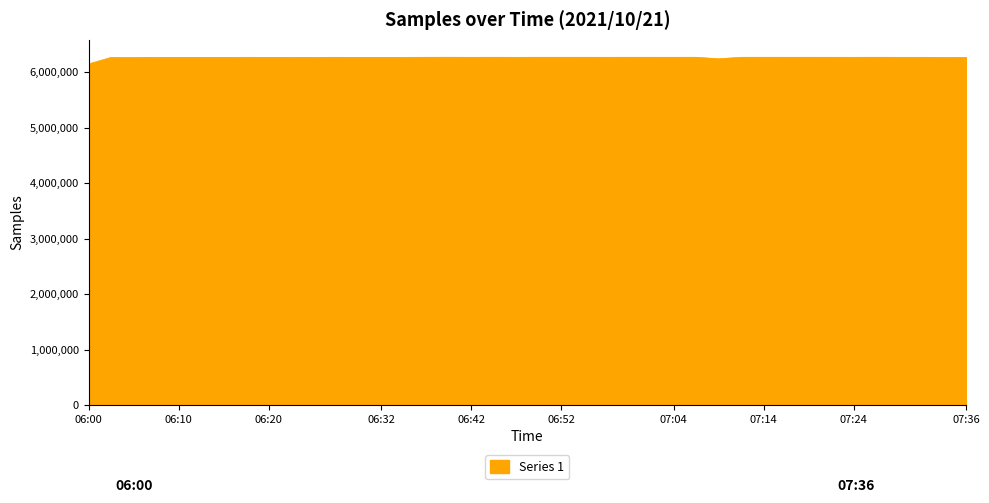

What is the smallest value displayed?

6153701